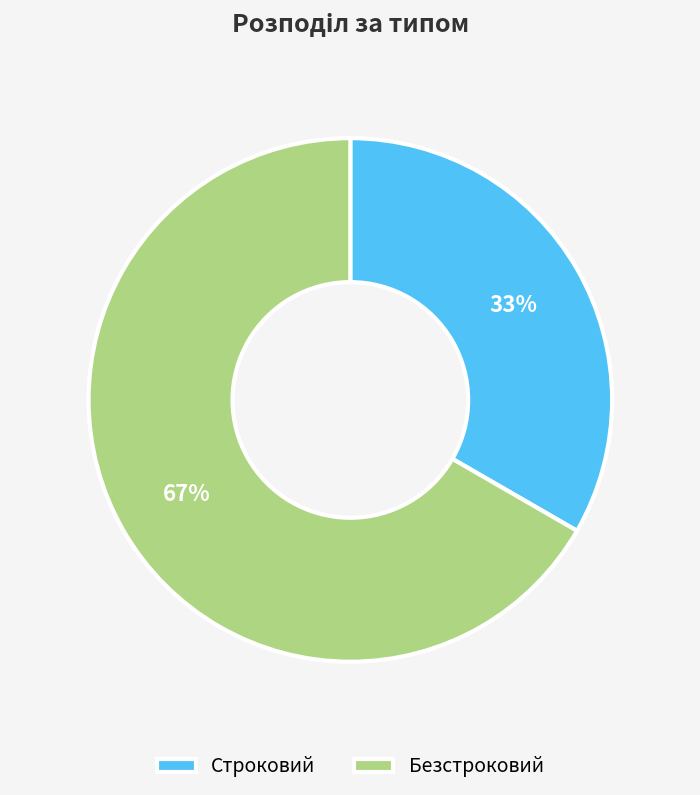

To the nearest percent, what is the average slice percentage?

50%